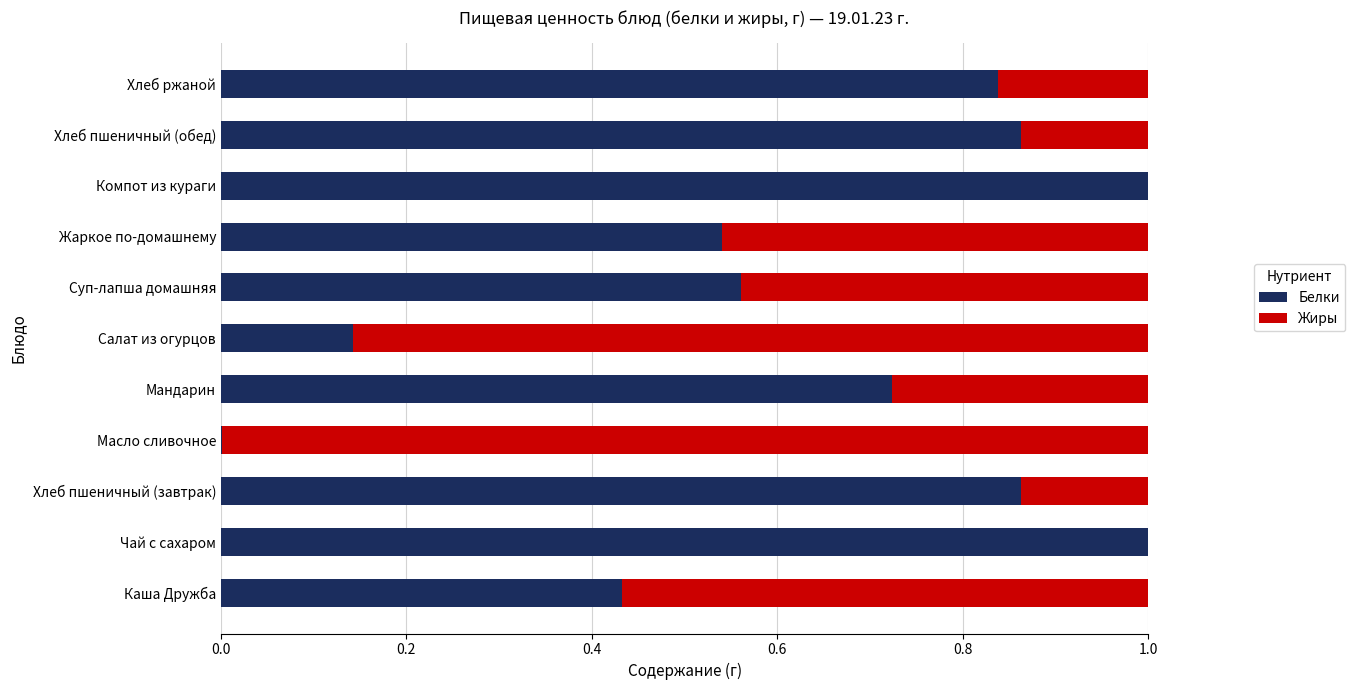

What is the sum of all Белки values?

7.0